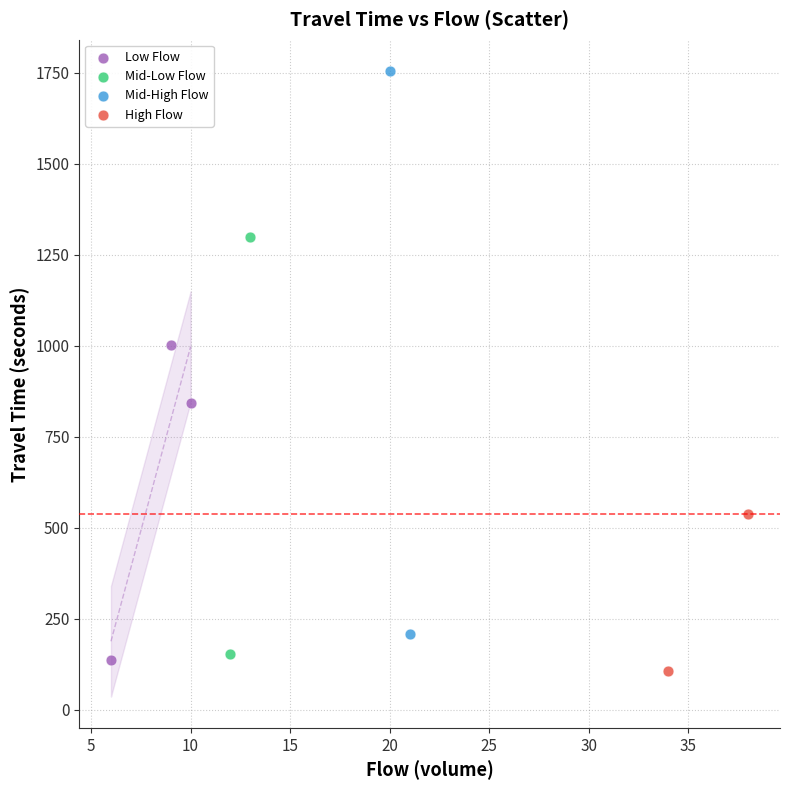

Which series reaches the minimum Y coordinate?

High Flow